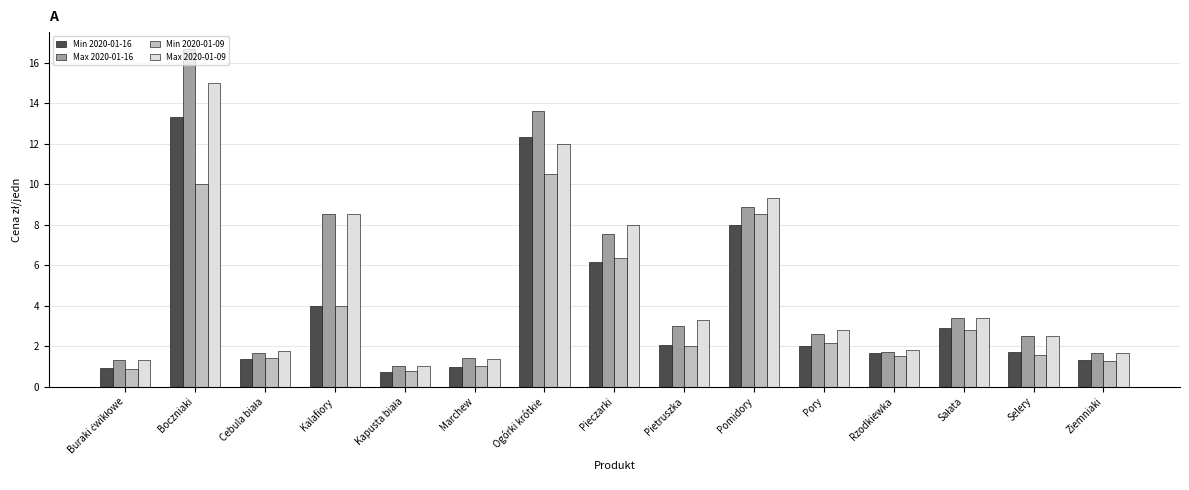

What is the difference between the second highest and minimum values in the Max 2020-01-16 series?

12.6